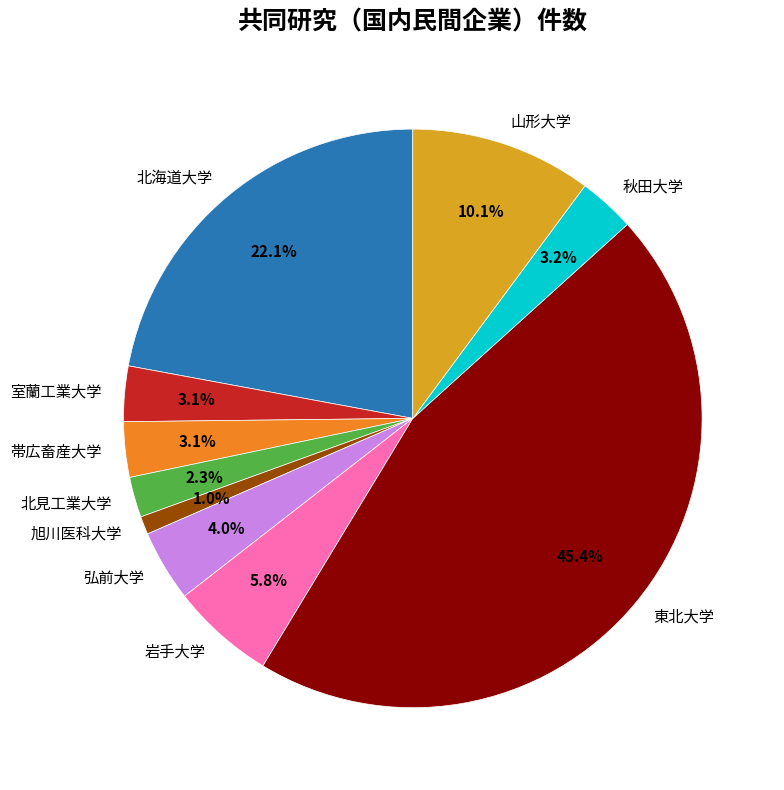

Is 秋田大学 the majority of the pie?

No